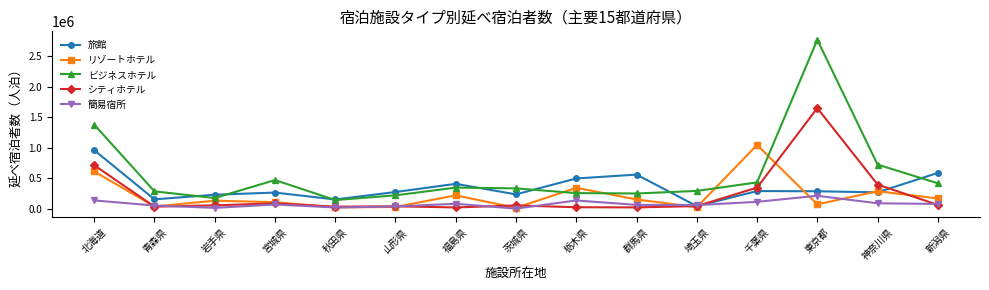

At which category does シティホテル reach its first local peak?

宮城県